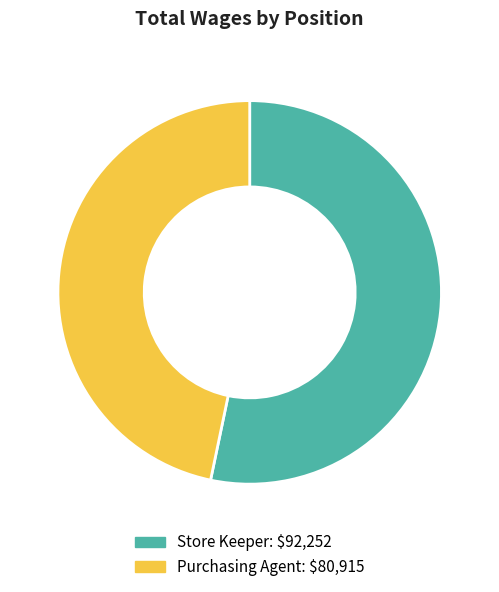

What is the ratio of the value at Store Keeper to the value at Purchasing Agent?

1.1